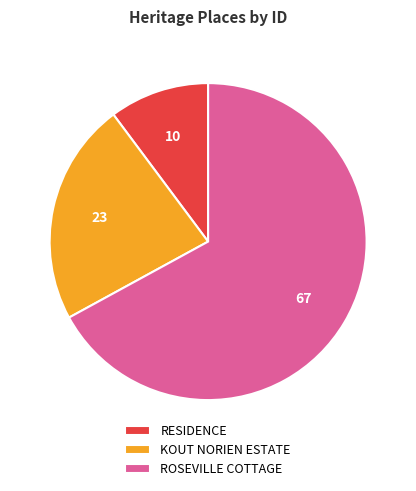

Is the sum of ROSEVILLE COTTAGE and RESIDENCE greater than half?

Yes